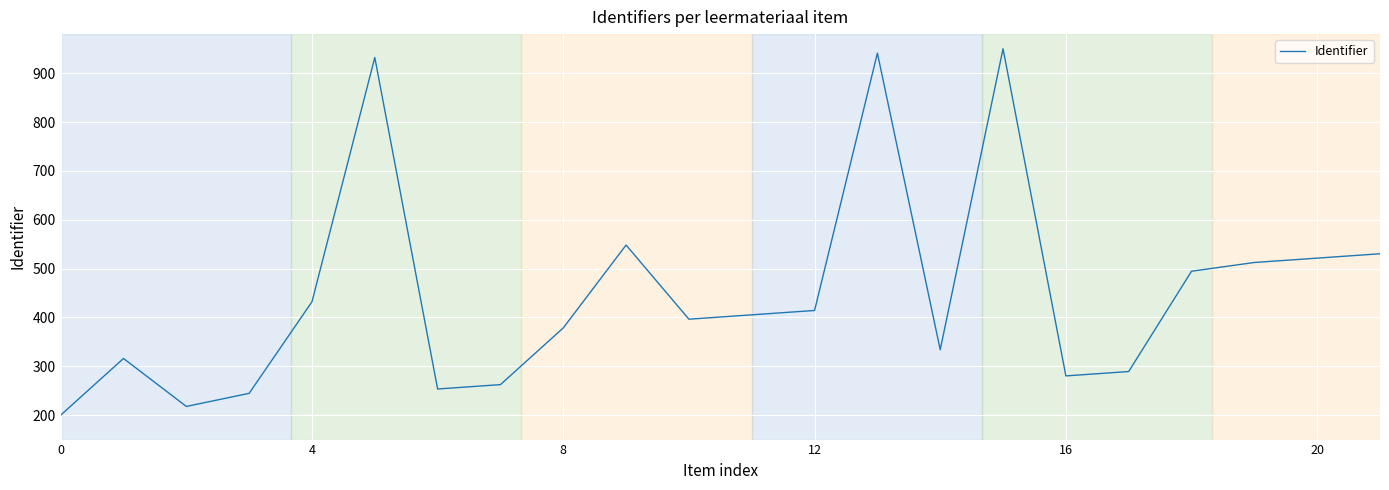

What is the difference between the maximum and minimum values?

750.0